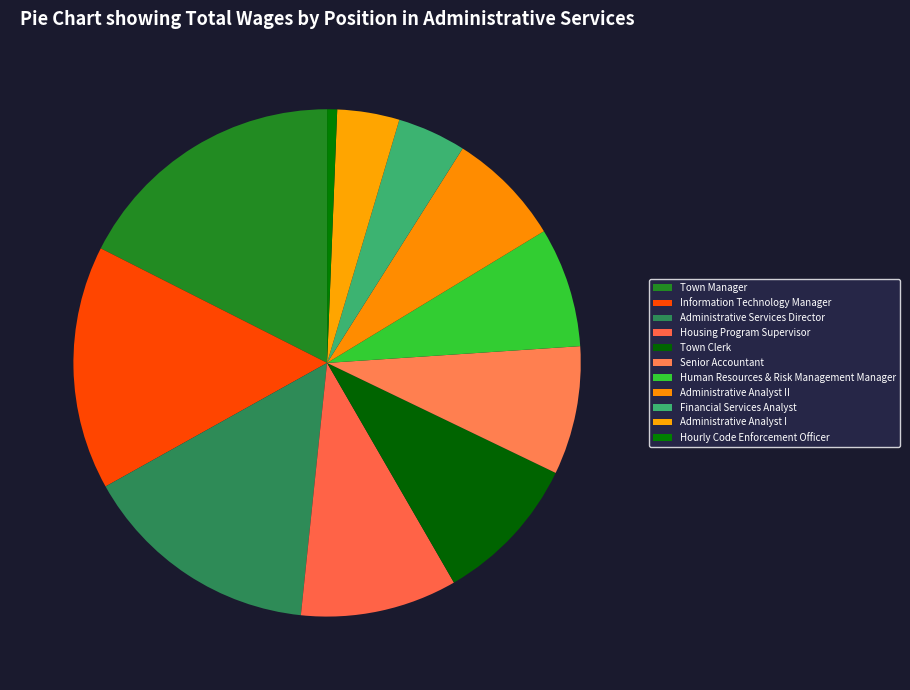

Is the sum of Human Resources & Risk Management Manager and Town Clerk greater than half?

No